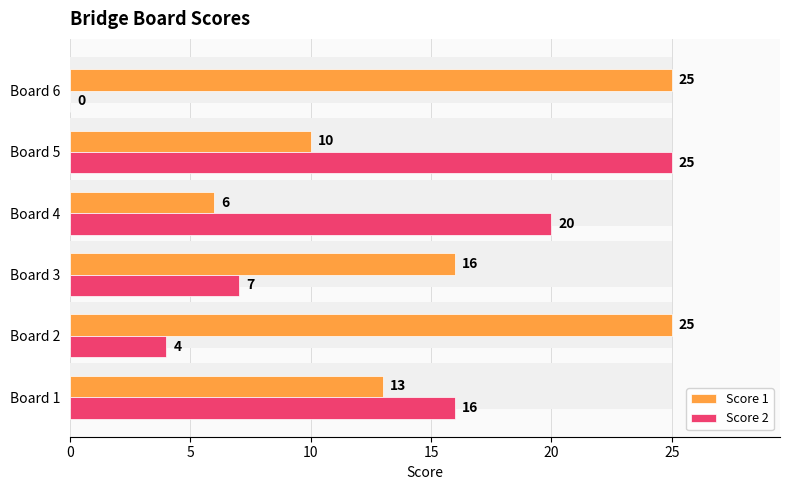

How many Score 2 values are between 4 and 20?

4